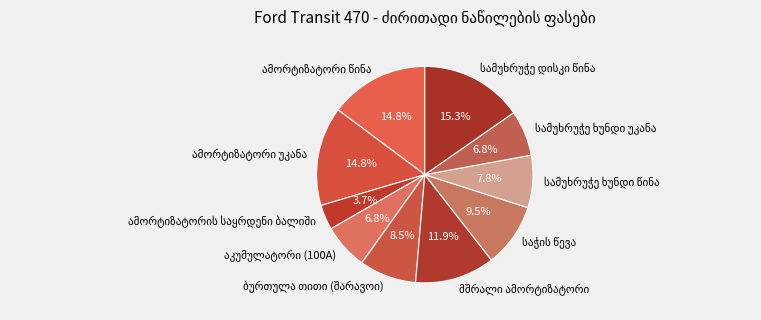

Is there any slice that represents more than half of the pie?

No